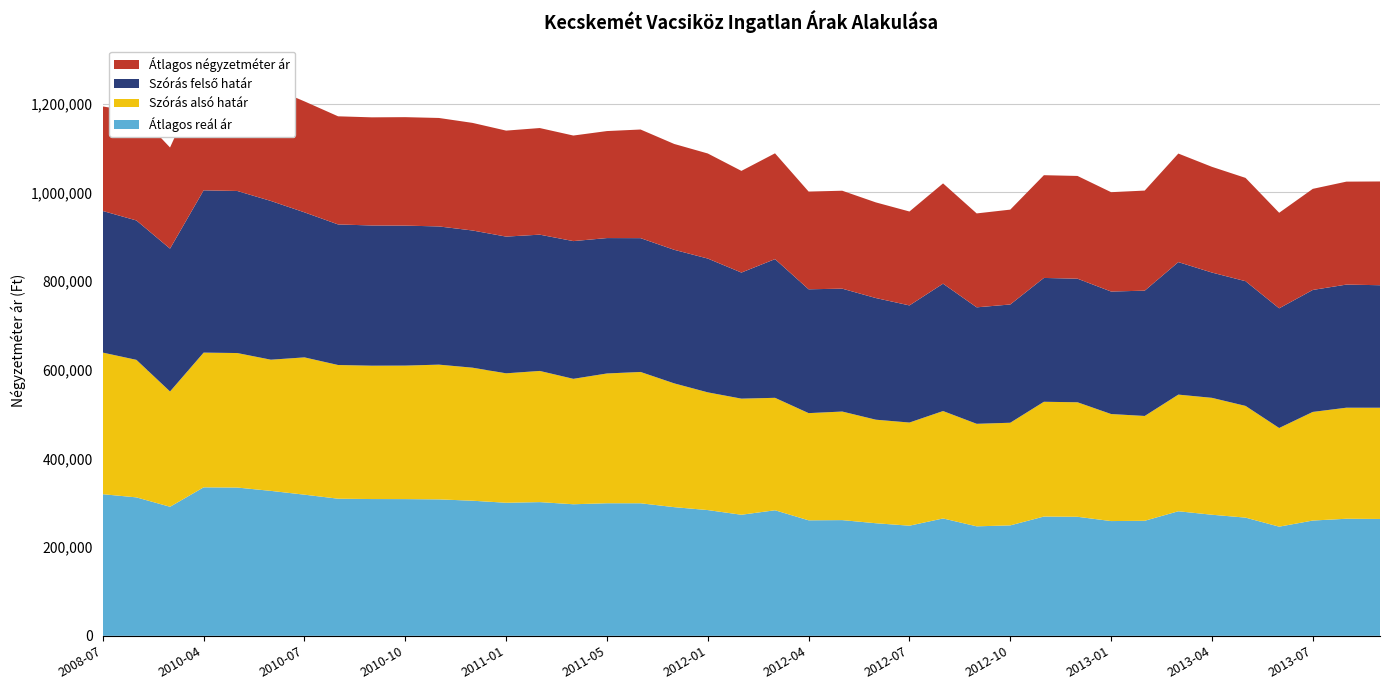

Reading left to right, extract all data points from this chart.

Átlagos négyzetméter ár: 235746	244738	228145	262722	262722	256753	250309	243866	243882	244629	244632	242689	239032	240469	238079	241331	245000	238737	236974	229344	238607	220381	220895	215728	211807	226166	211807	213932	231731	231731	224092	225728	244839	238429	232993	215505	228009	232199	233989
Szórás alsó határ: 319405	310165	260015	303844	303362	295857	309658	301542	300767	301087	303855	300049	291938	295876	282900	292689	296158	279194	265499	261871	253595	241764	244871	233531	232664	242230	231224	231503	258840	258276	241403	236385	263078	263660	251957	222529	244987	250466	250888
Szórás felső határ: 319405	314383	322189	366018	365536	358031	327086	317034	316259	315713	311725	309429	308356	307342	310620	305401	301814	301252	301777	284333	312841	279308	277137	274369	264154	287286	262714	266733	279292	278728	276273	282631	298858	282572	281269	269911	275085	277666	276302
Átlagos reál ár: 319405	312274	291102	334931	334449	326944	318372	309288	308513	308400	307790	304739	300147	301609	296760	299045	298986	290223	283638	273102	283218	260536	261004	253950	248409	264758	246969	249118	269066	268502	258838	259508	280968	273116	266613	246220	260036	264066	263595